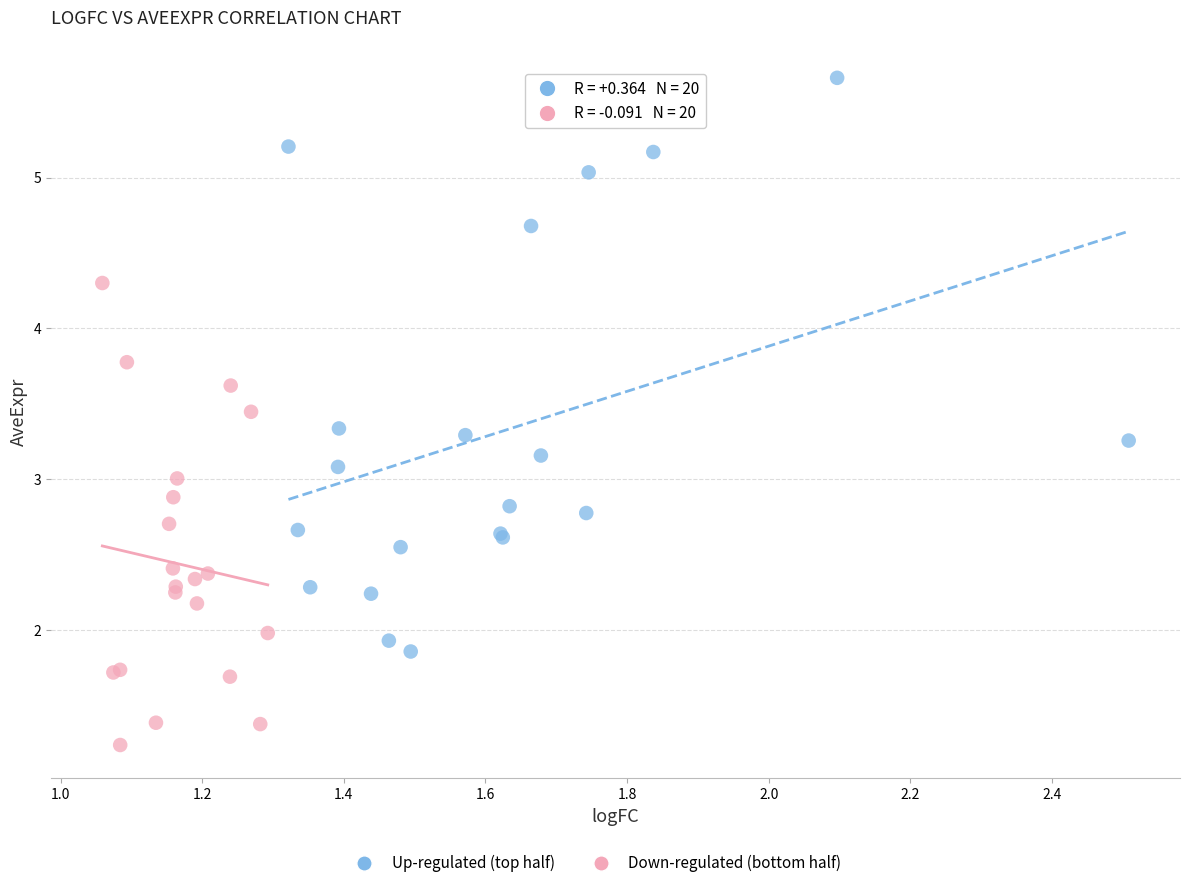

Which series reaches the maximum Y coordinate?

Up-regulated (top half)